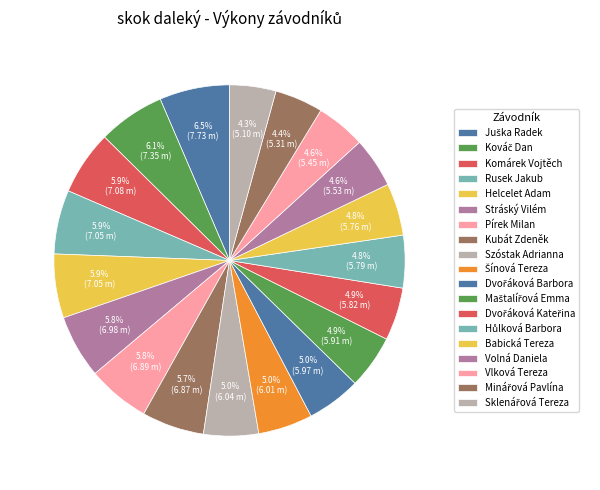

Count the number of slices in the pie.

19